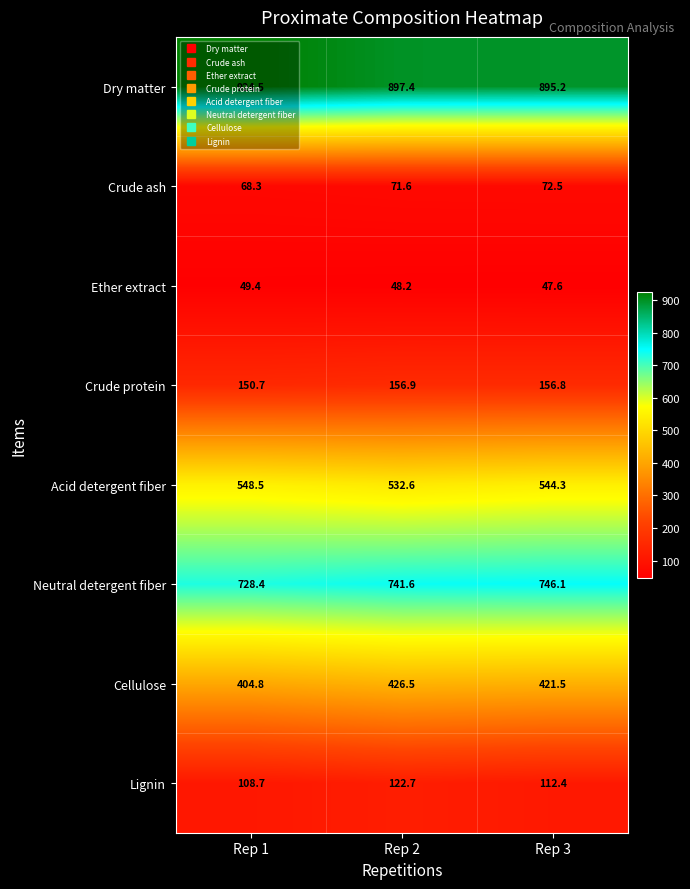

Between Rep 1 and Rep 3, which series saw the biggest shift?

Dry matter